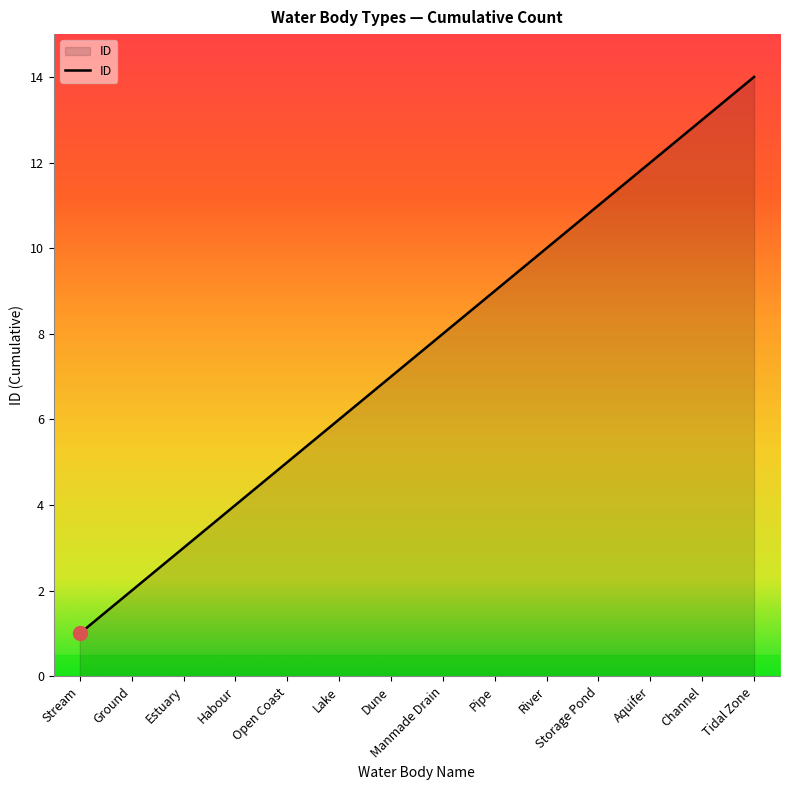

Reading right to left, transcribe all the data shown in this chart.

Tidal Zone=14	Channel=13	Aquifer=12	Storage Pond=11	River=10	Pipe=9	Manmade Drain=8	Dune=7	Lake=6	Open Coast=5	Habour=4	Estuary=3	Ground=2	Stream=1